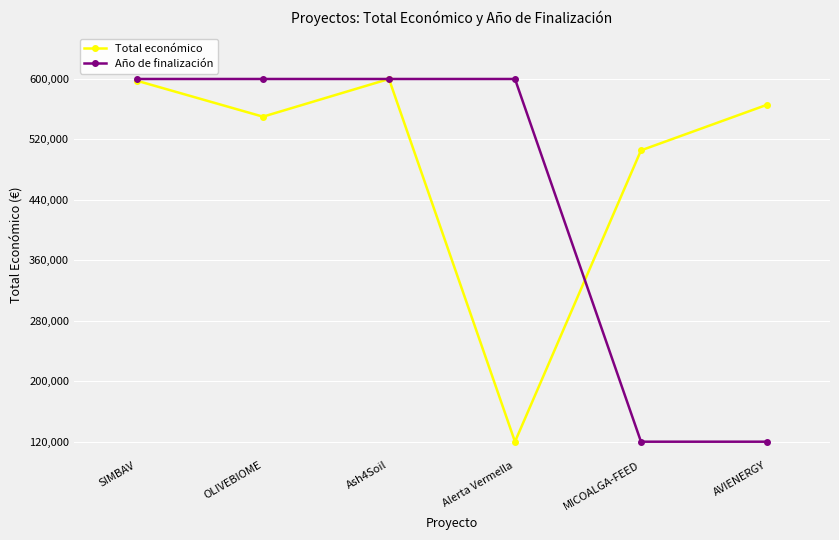

What is the total value across all series at Alerta Vermella?

720000